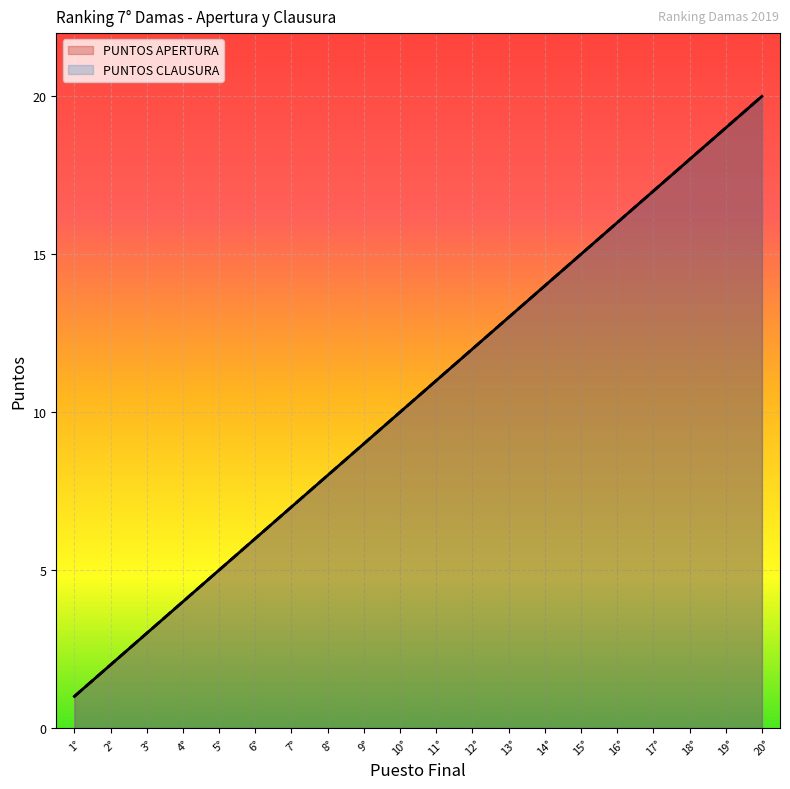

What is the average value of the PUNTOS APERTURA series?

10